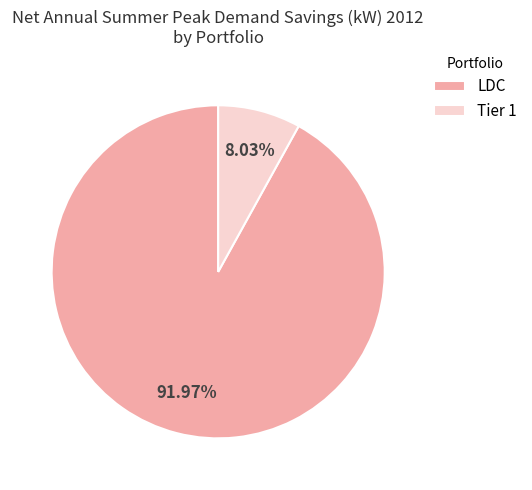

Which category has the biggest portion of the pie?

LDC